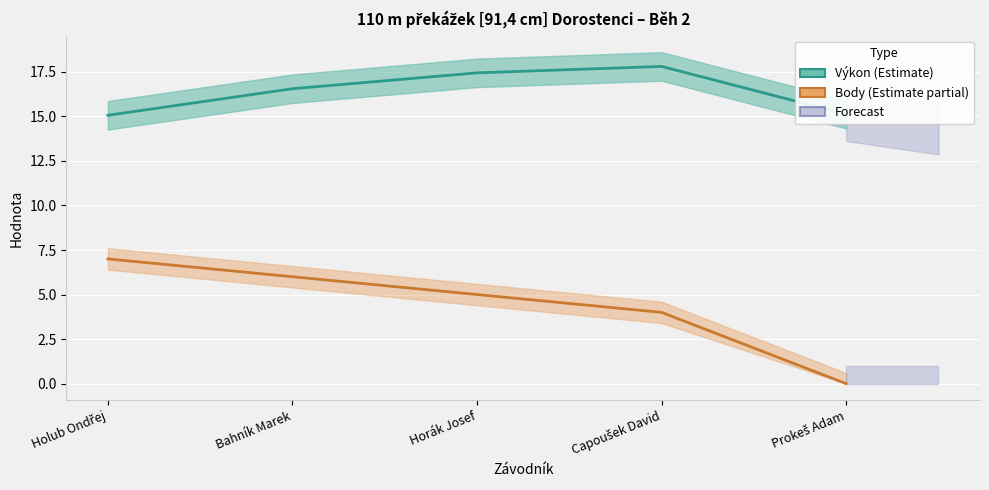

At which category does Výkon reach its first local peak?

Capoušek David